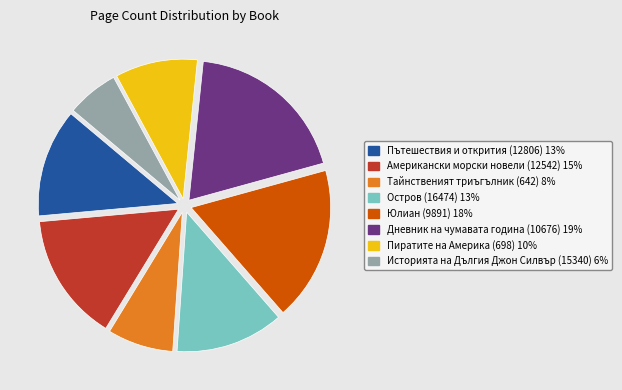

Which slice is the smallest?

Историята на Дългия Джон Силвър (15340)